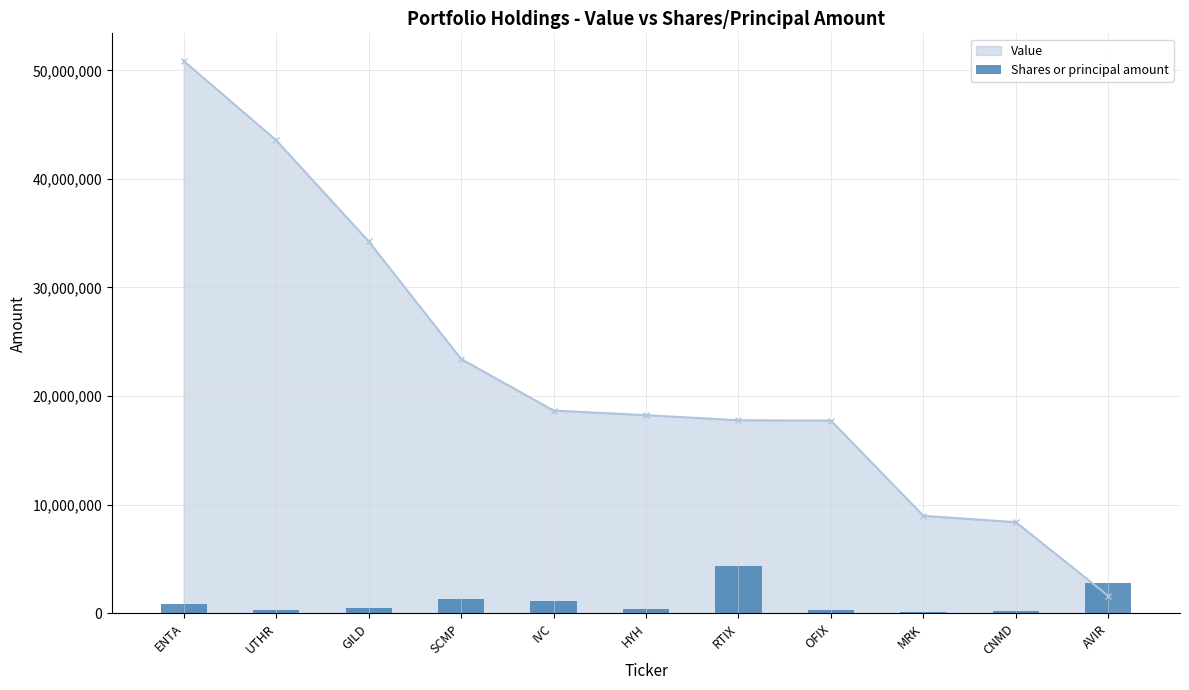

True or false: Value has a value of 24714093 at UTHR.

False